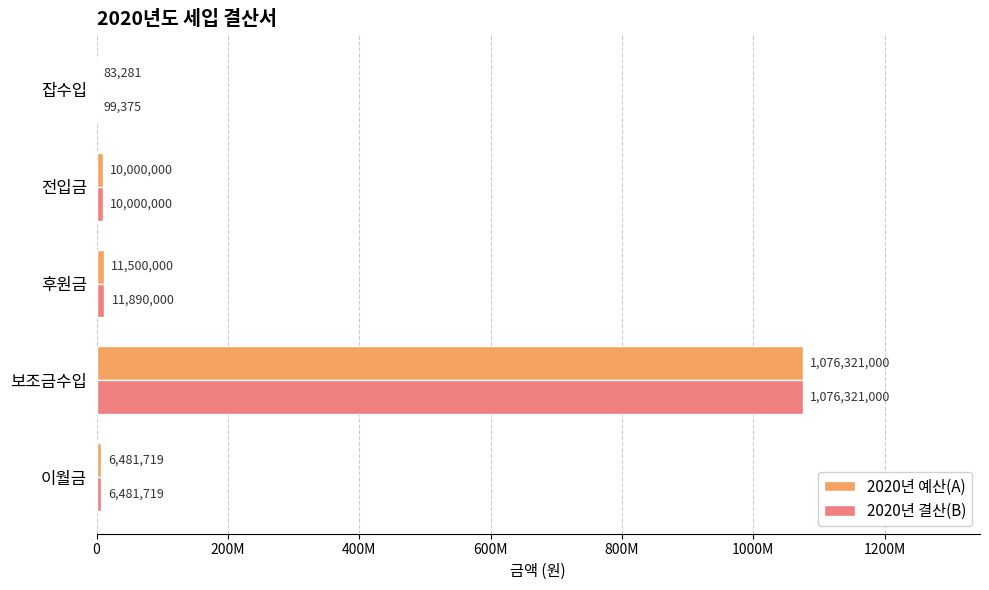

What are all the series names shown in the legend?

2020년 예산(A), 2020년 결산(B)